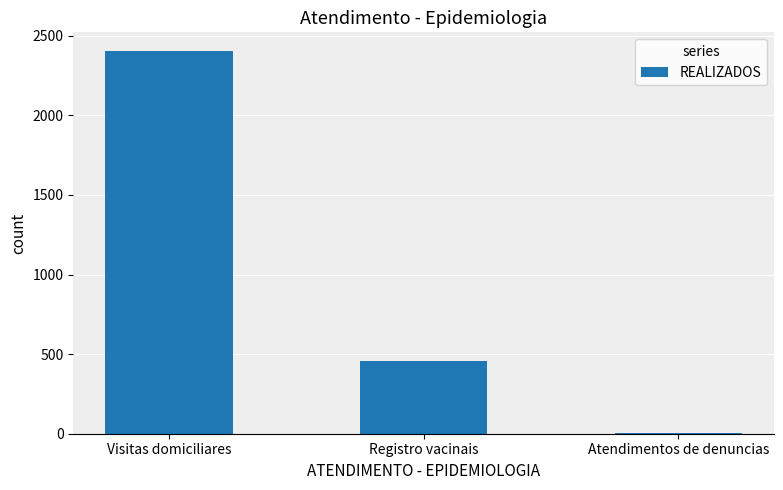

Are the bars horizontal?

No